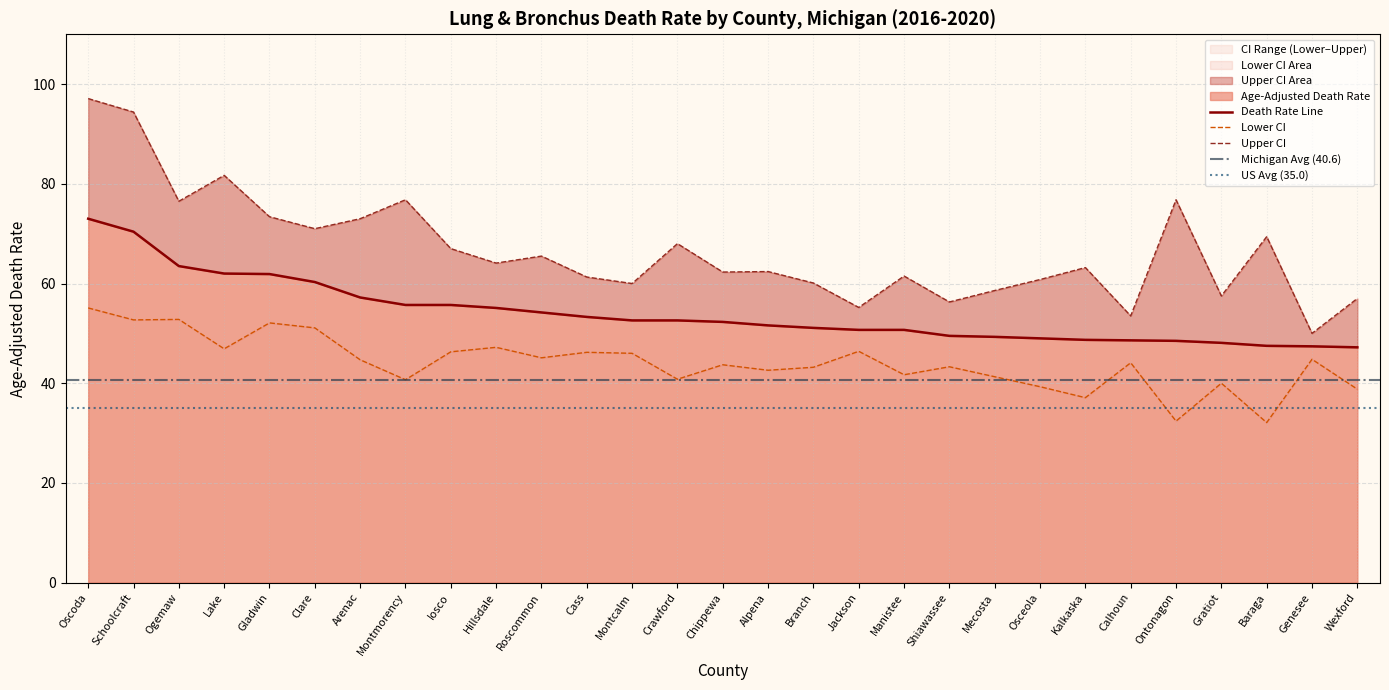

Which category has the highest value in the Lower CI (Rate) series?

Oscoda